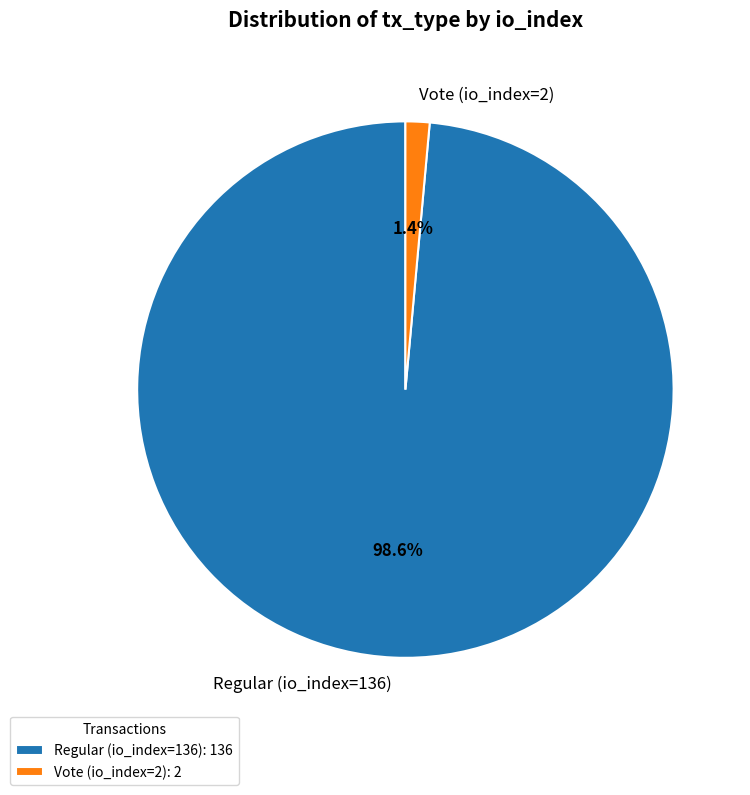

To the nearest percent, what percentage of the pie is Regular (io_index=136)?

99%